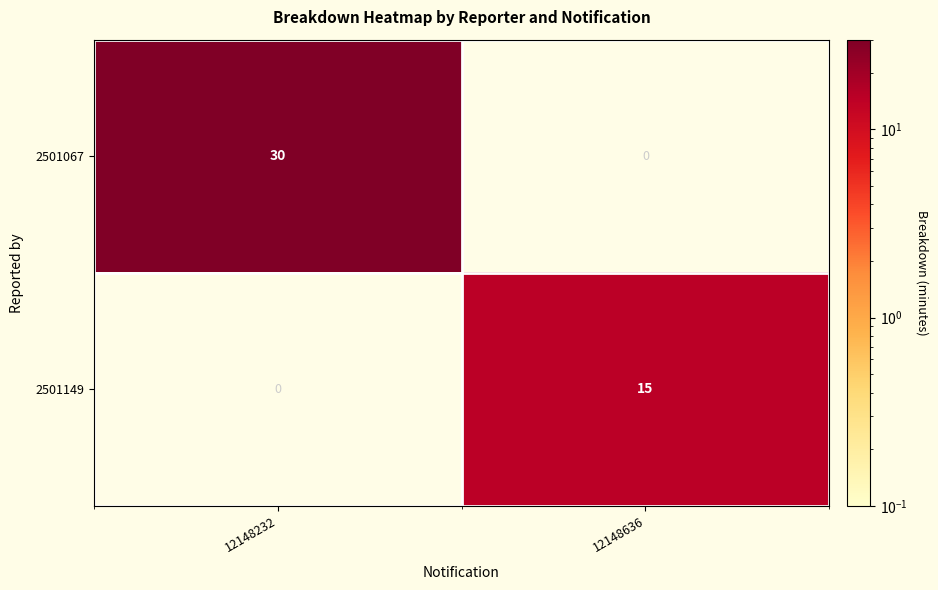

Reading left to right, transcribe all the data shown in this chart.

2501067: 30	0
2501149: 0	15